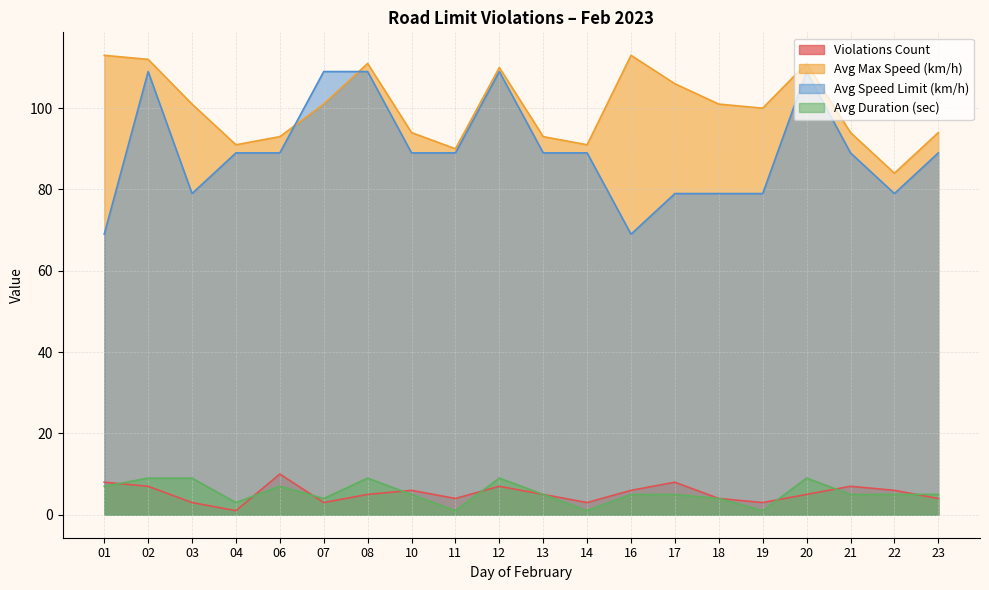

The value of Avg Speed Limit (km/h) at 08 is 31. True or false?

False